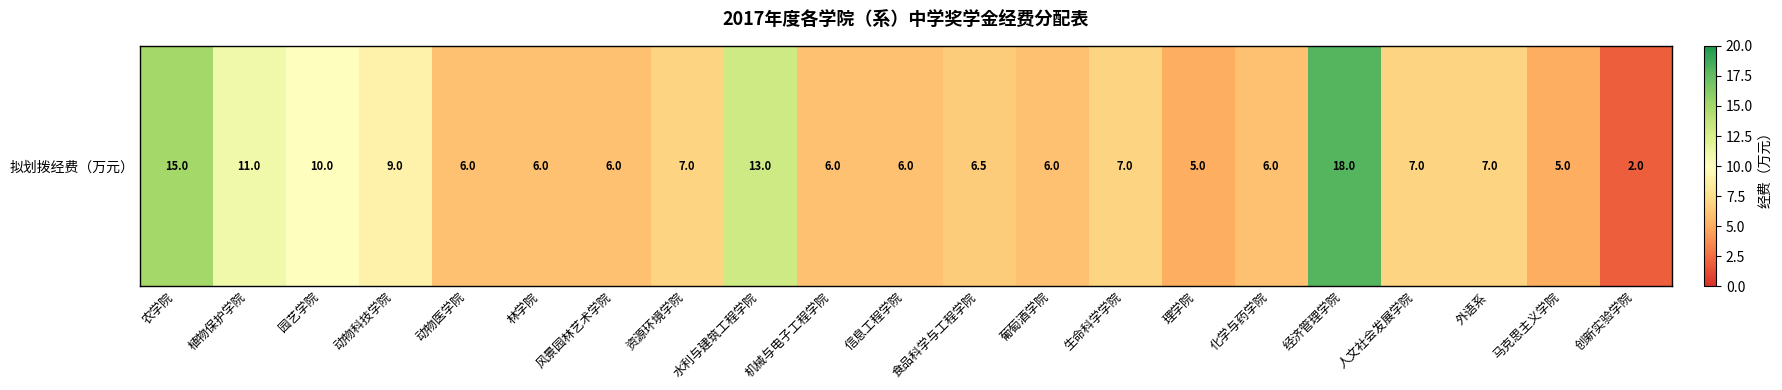

What value does the data have at 农学院?

15.0